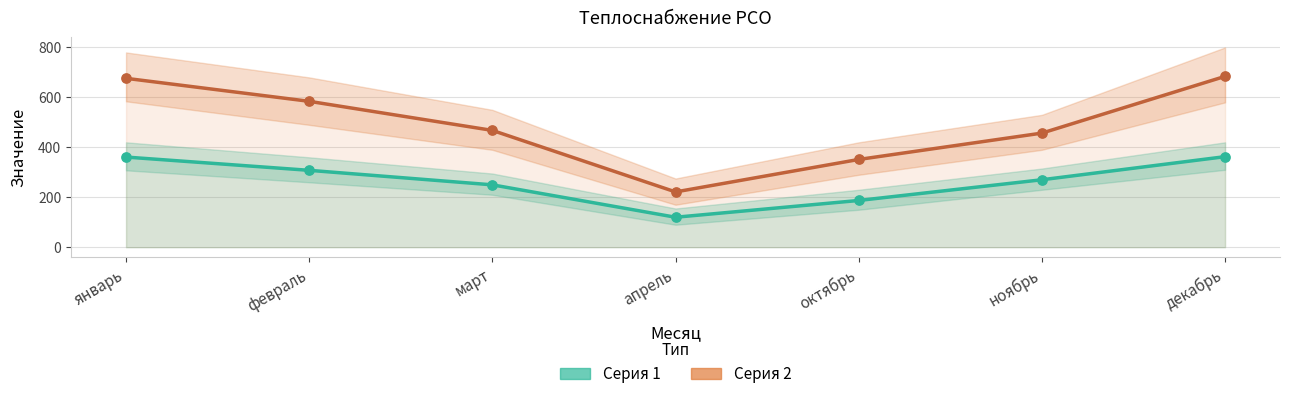

At how many categories does at least one series exceed 496?

3